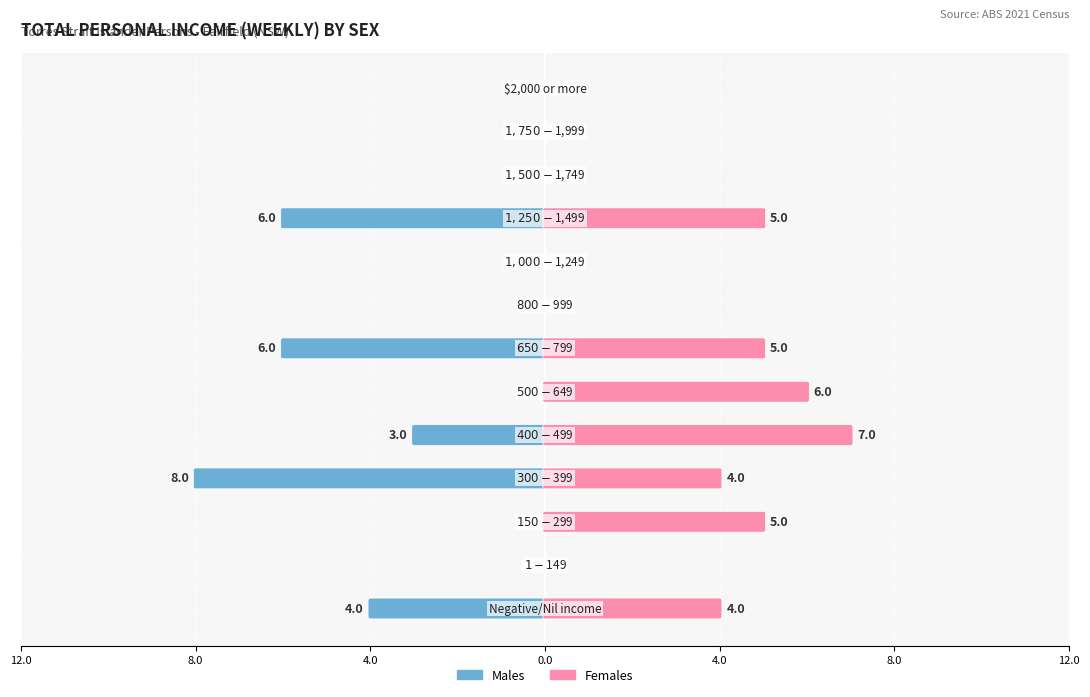

What is the sum of the Males values at 12.0 and 8.0?

-6